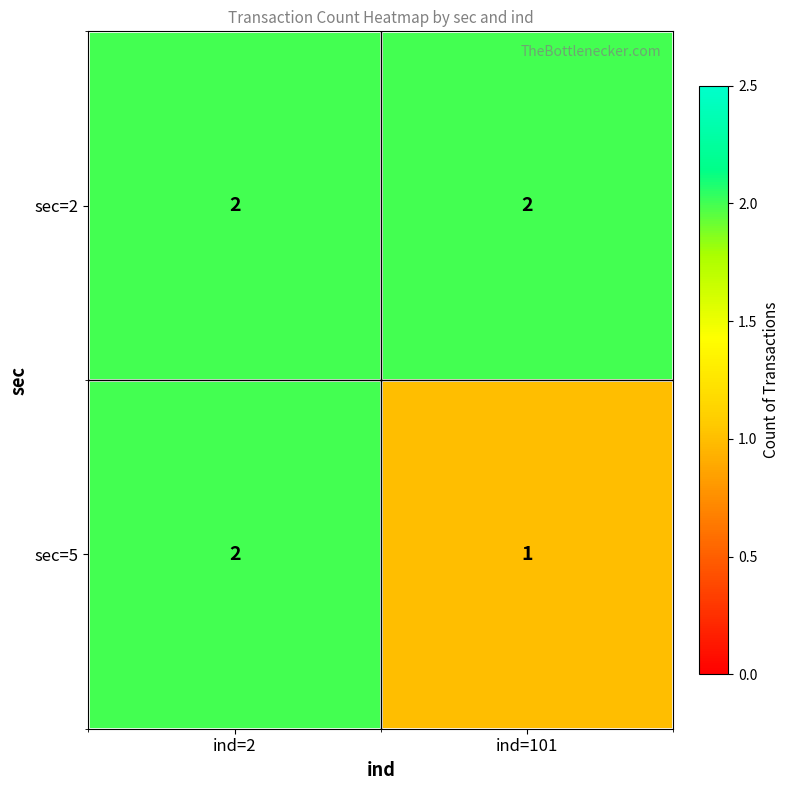

What is the sum of all sec=2 values?

4